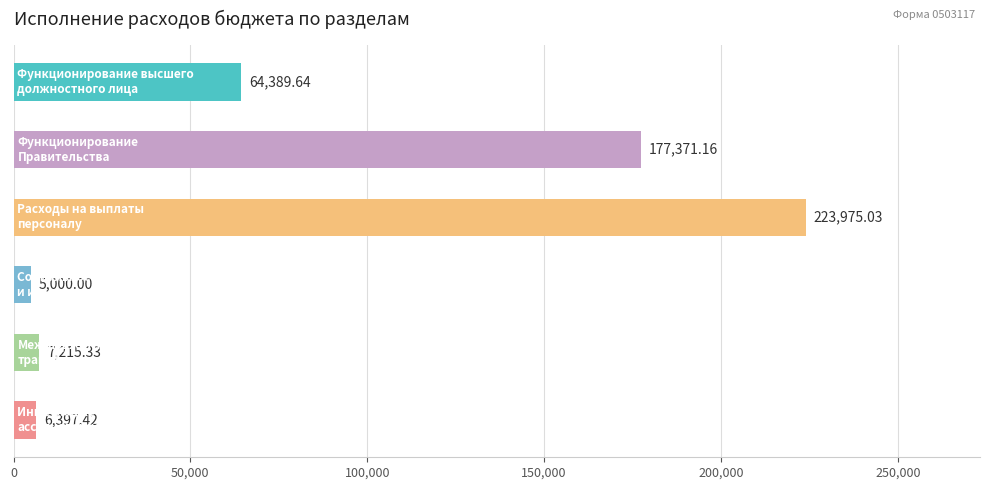

What is the sum of all values?

484348.6